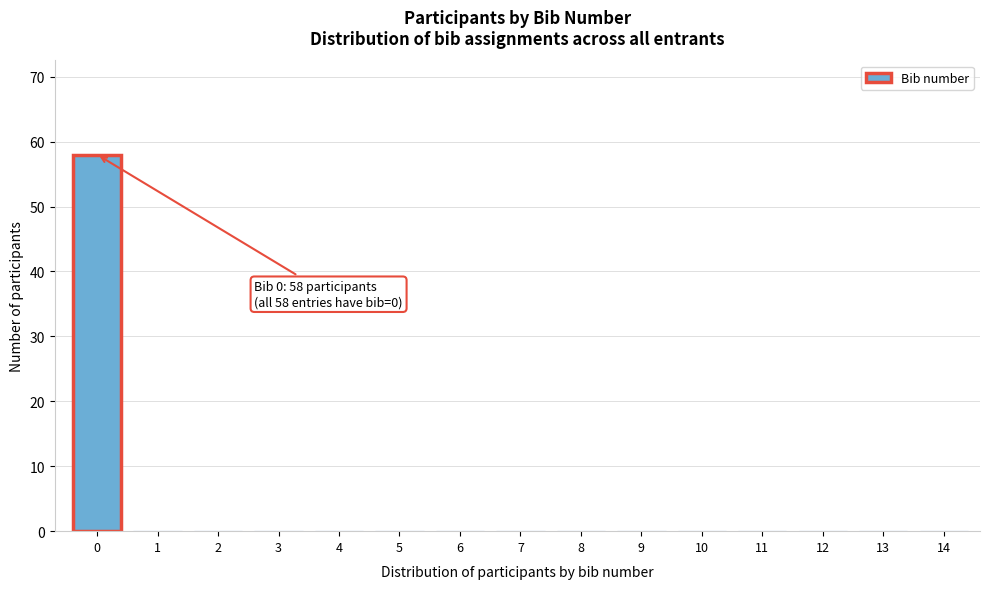

Reading left to right, what are all the values shown in this chart?

0=58	1=0	2=0	3=0	4=0	5=0	6=0	7=0	8=0	9=0	10=0	11=0	12=0	13=0	14=0